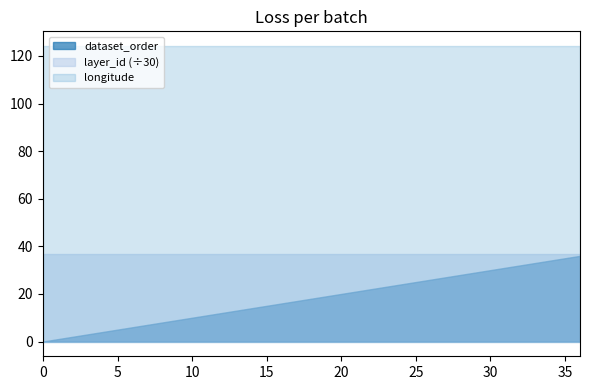

List the labels in order of layer_id value, largest first.

0, 1, 2, 3, 4, 5, 6, 7, 8, 9, 10, 11, 12, 13, 14, 15, 16, 17, 18, 19, 20, 21, 22, 23, 24, 25, 26, 27, 28, 29, 30, 31, 32, 33, 34, 35, 36